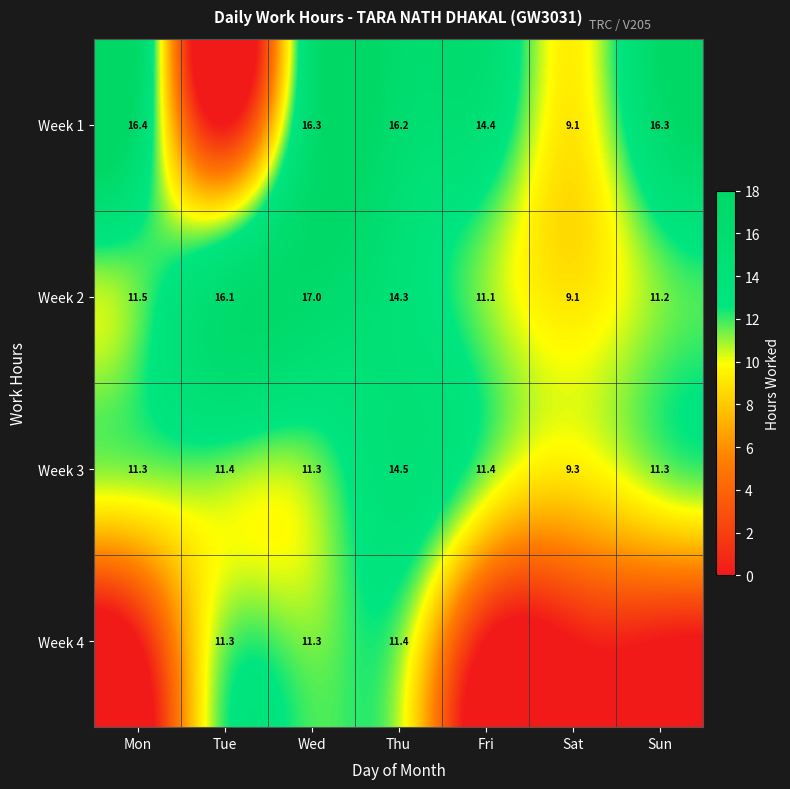

What value does the Week 2 series have at Sun?

11.2